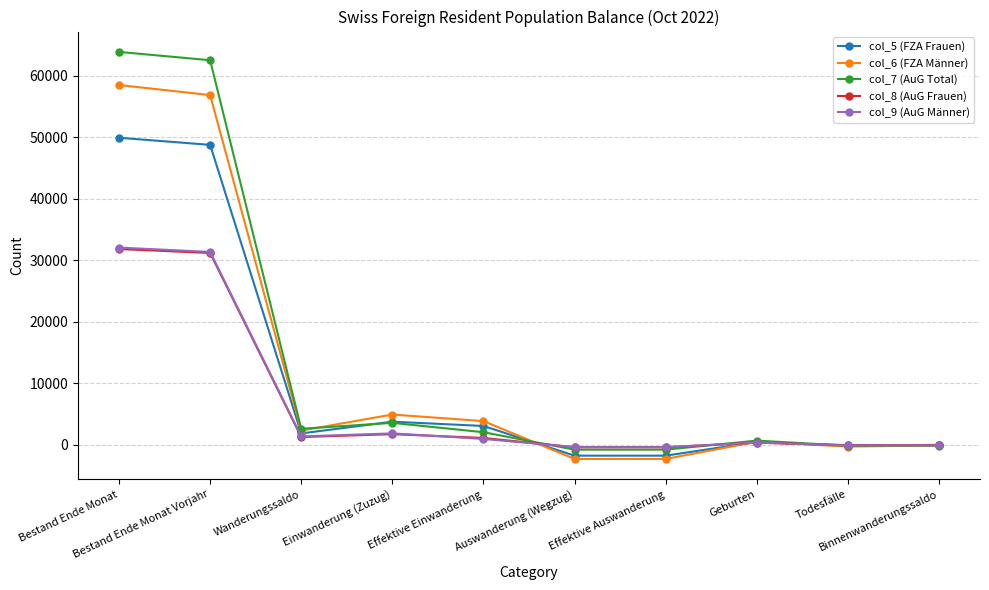

True or false: col_9 (AuG Männer) and col_6 (FZA Männer) cross at least once.

True